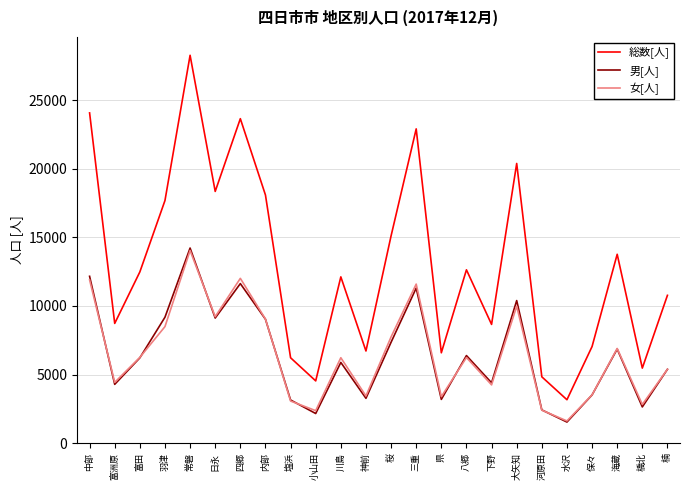

Is the value of 男[人] at 楠 greater than the value of 女[人] at 羽津?

No